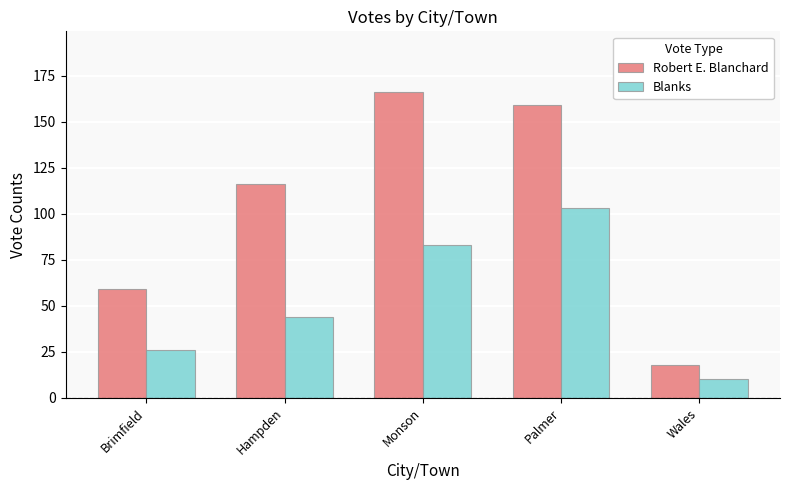

Reading left to right, extract all data points from this chart.

Robert E. Blanchard: Brimfield=59	Hampden=116	Monson=166	Palmer=159	Wales=18
Blanks: Brimfield=26	Hampden=44	Monson=83	Palmer=103	Wales=10